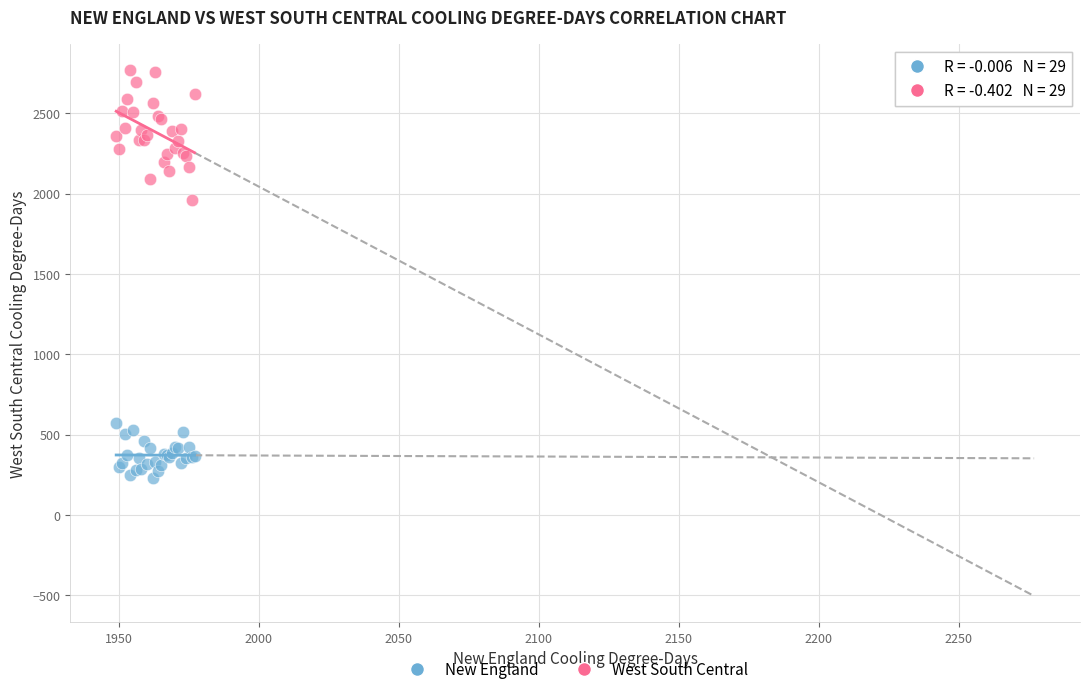

Across all series, what Y value is closest to 1496?

1957